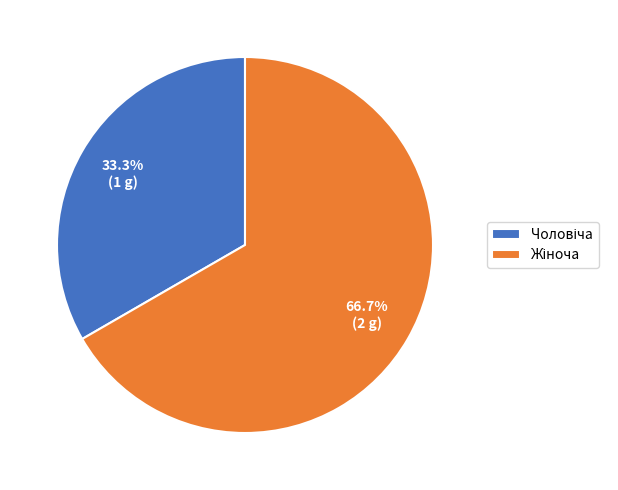

Is there a majority slice in this chart?

Yes